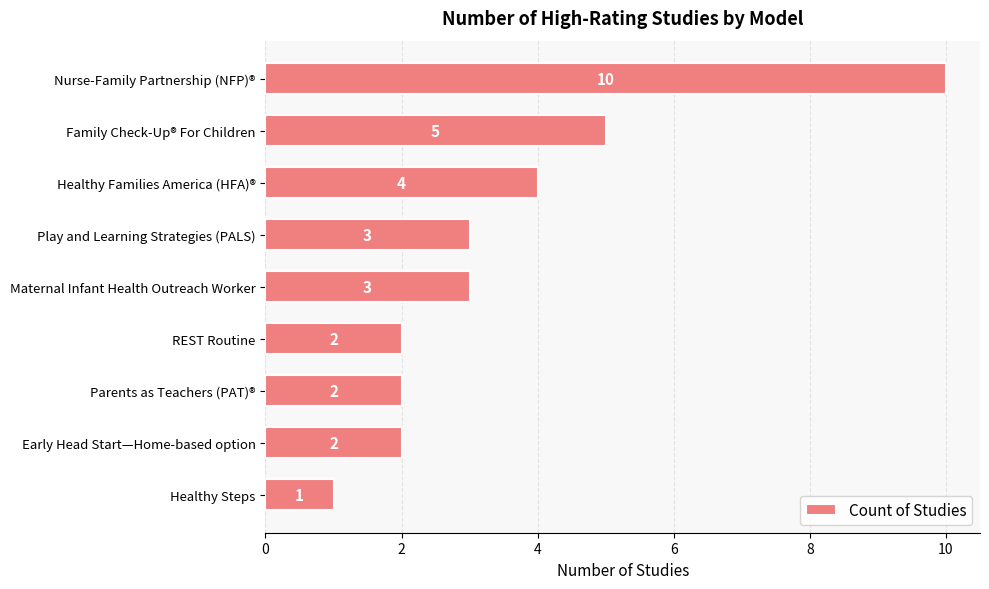

What is the ratio of the value at Early Head Start—Home-based option to the value at Play and Learning Strategies (PALS)?

0.7